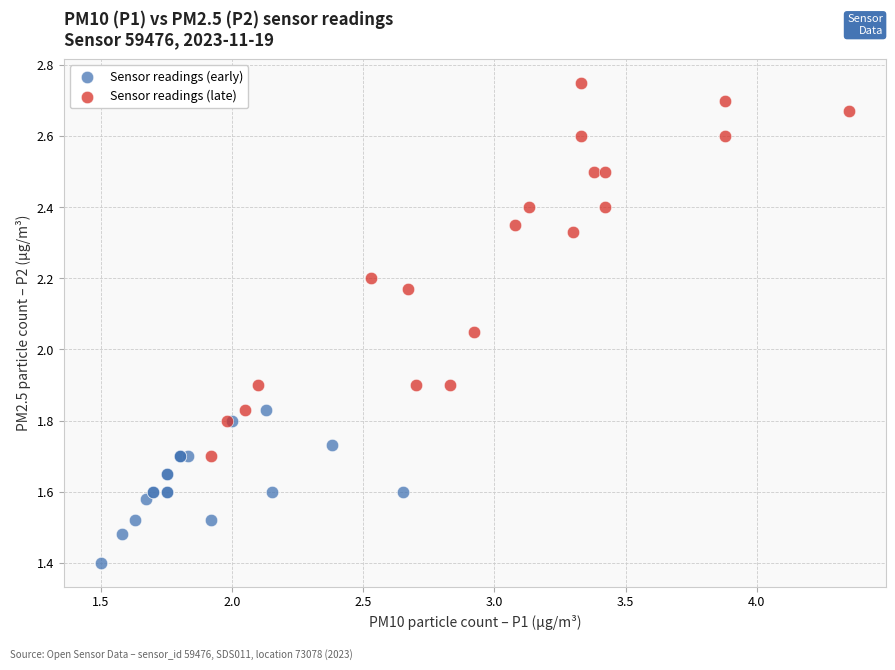

Which series contains the lowest Y value?

Sensor readings (early)